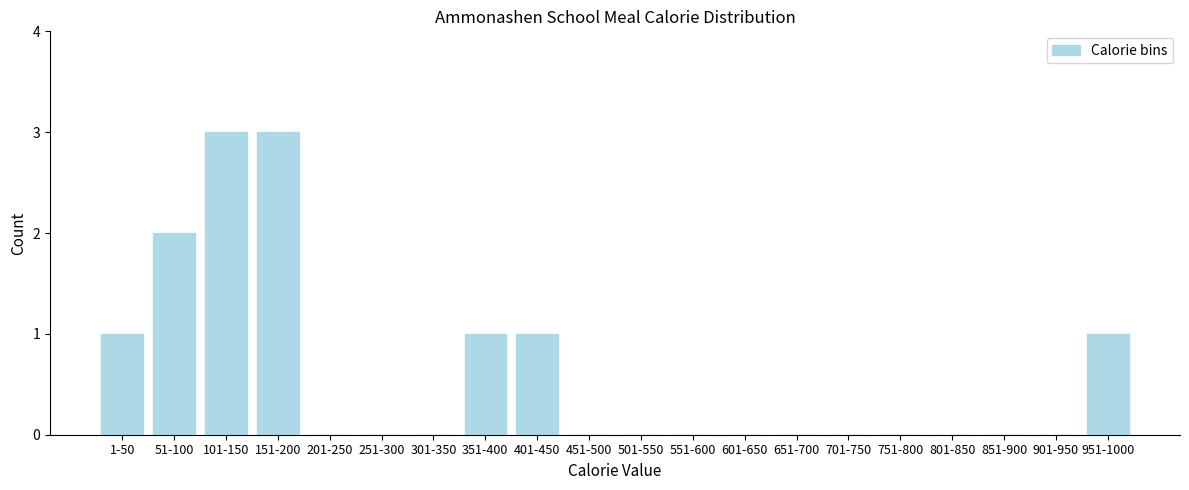

Reading right to left, what are all the values shown in this chart?

951-1000=1	901-950=0	851-900=0	801-850=0	751-800=0	701-750=0	651-700=0	601-650=0	551-600=0	501-550=0	451-500=0	401-450=1	351-400=1	301-350=0	251-300=0	201-250=0	151-200=3	101-150=3	51-100=2	1-50=1